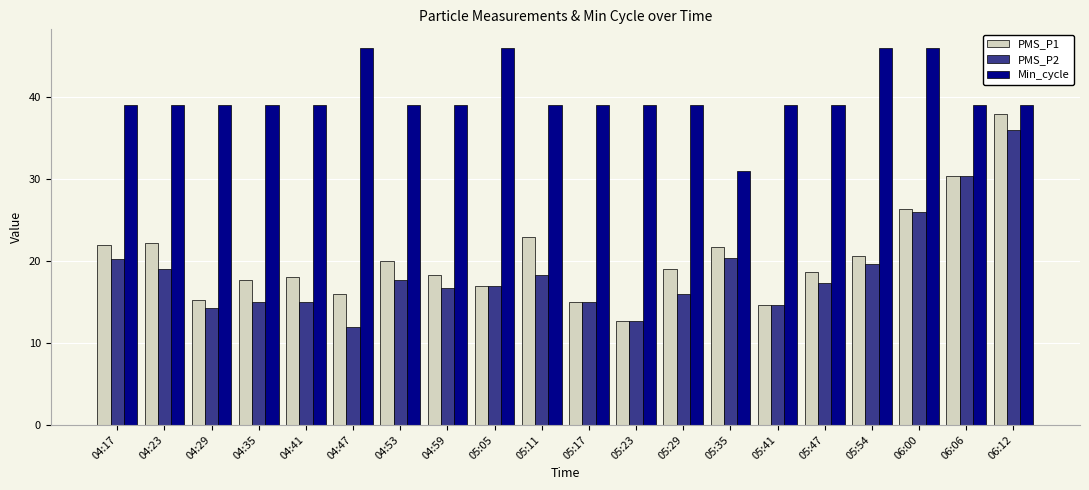

What is the greatest value displayed?

46.0